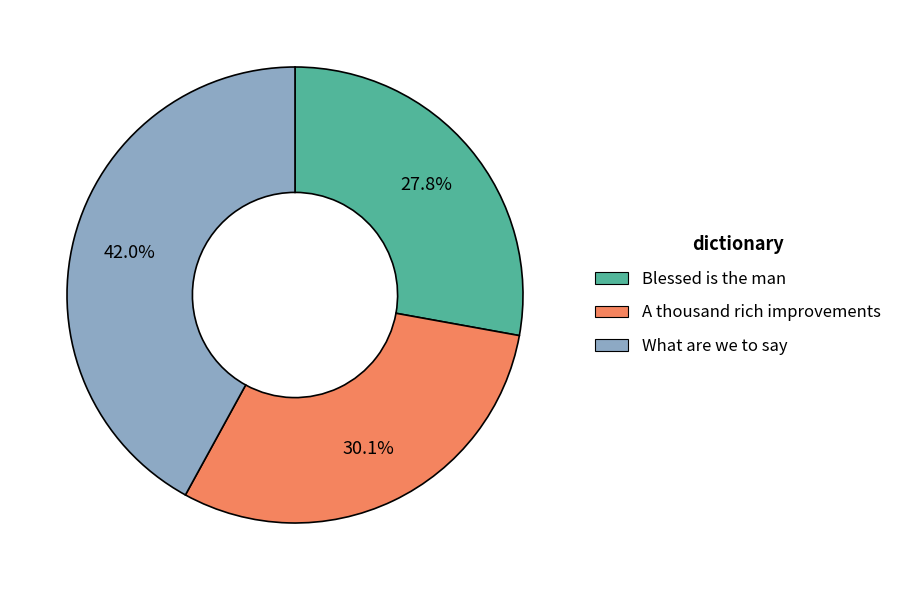

Is the sum of A thousand rich improvements and Blessed is the man greater than half?

Yes